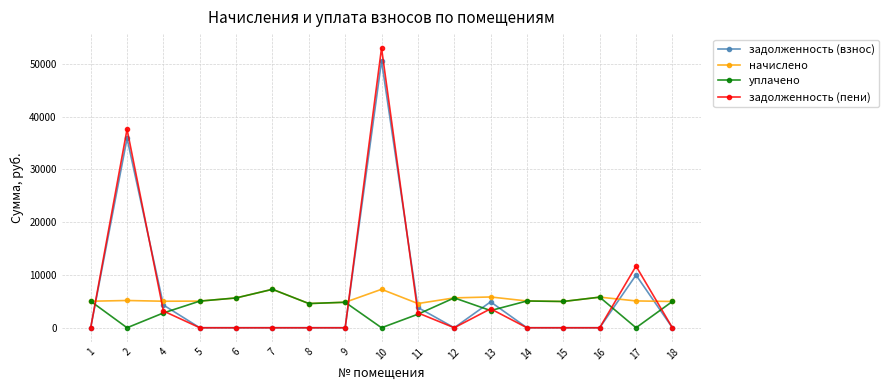

True or false: начислено has more than 0 interior local peaks.

True